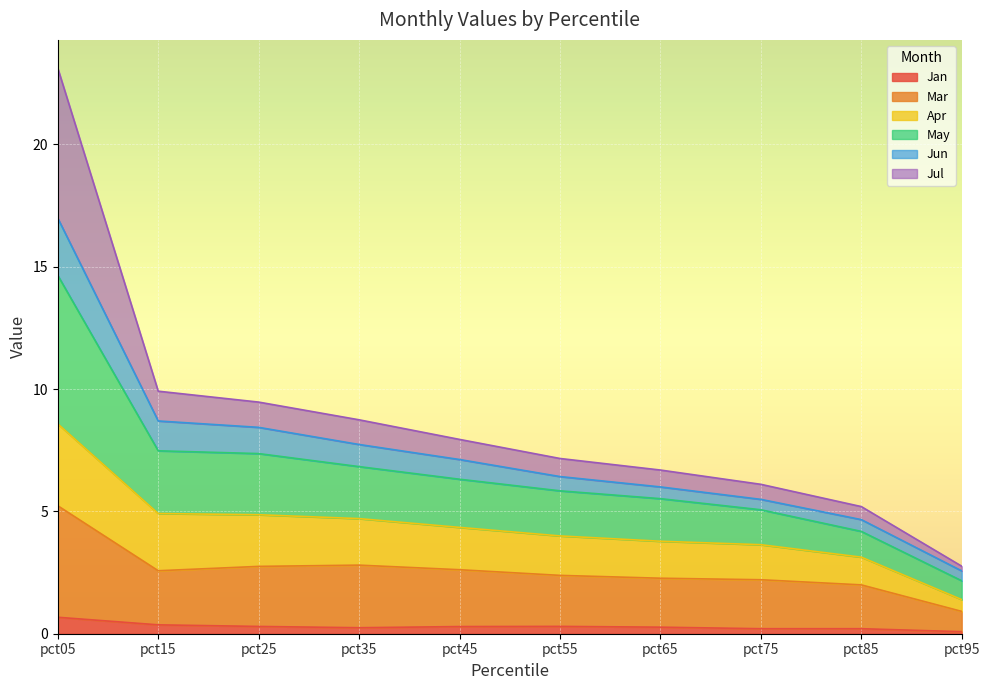

True or false: Jan has a value of 0.1 at pct95.

True